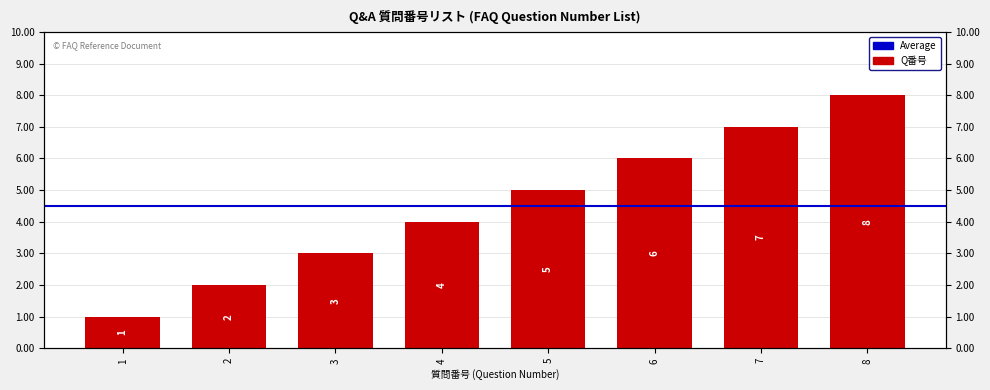

Reading left to right, list all the values displayed in this chart.

1	2	3	4	5	6	7	8